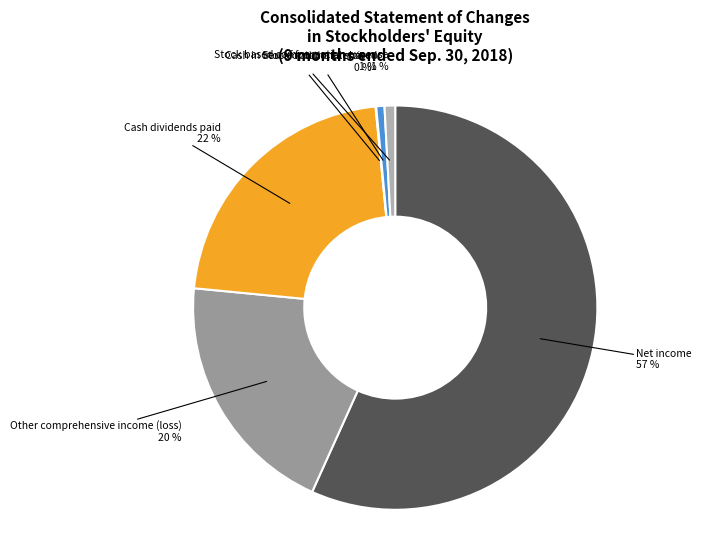

Combined, do Stock based compensation expense and Other comprehensive income (loss) account for over 50%?

No